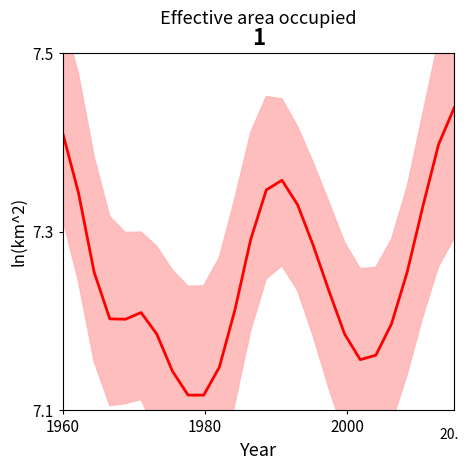

What is the difference between the values at 2000 and 1980?

0.1